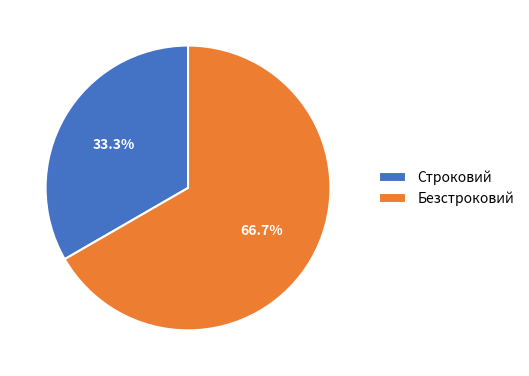

To the nearest percent, what is the difference between the largest and smallest slice percentages?

33%